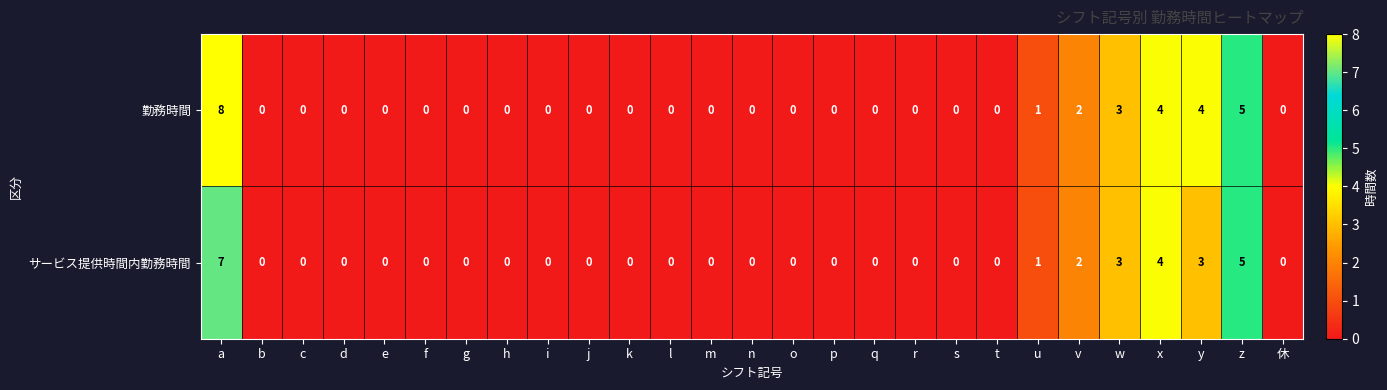

List the series in order of their overall mean, highest first.

勤務時間, サービス提供時間内勤務時間